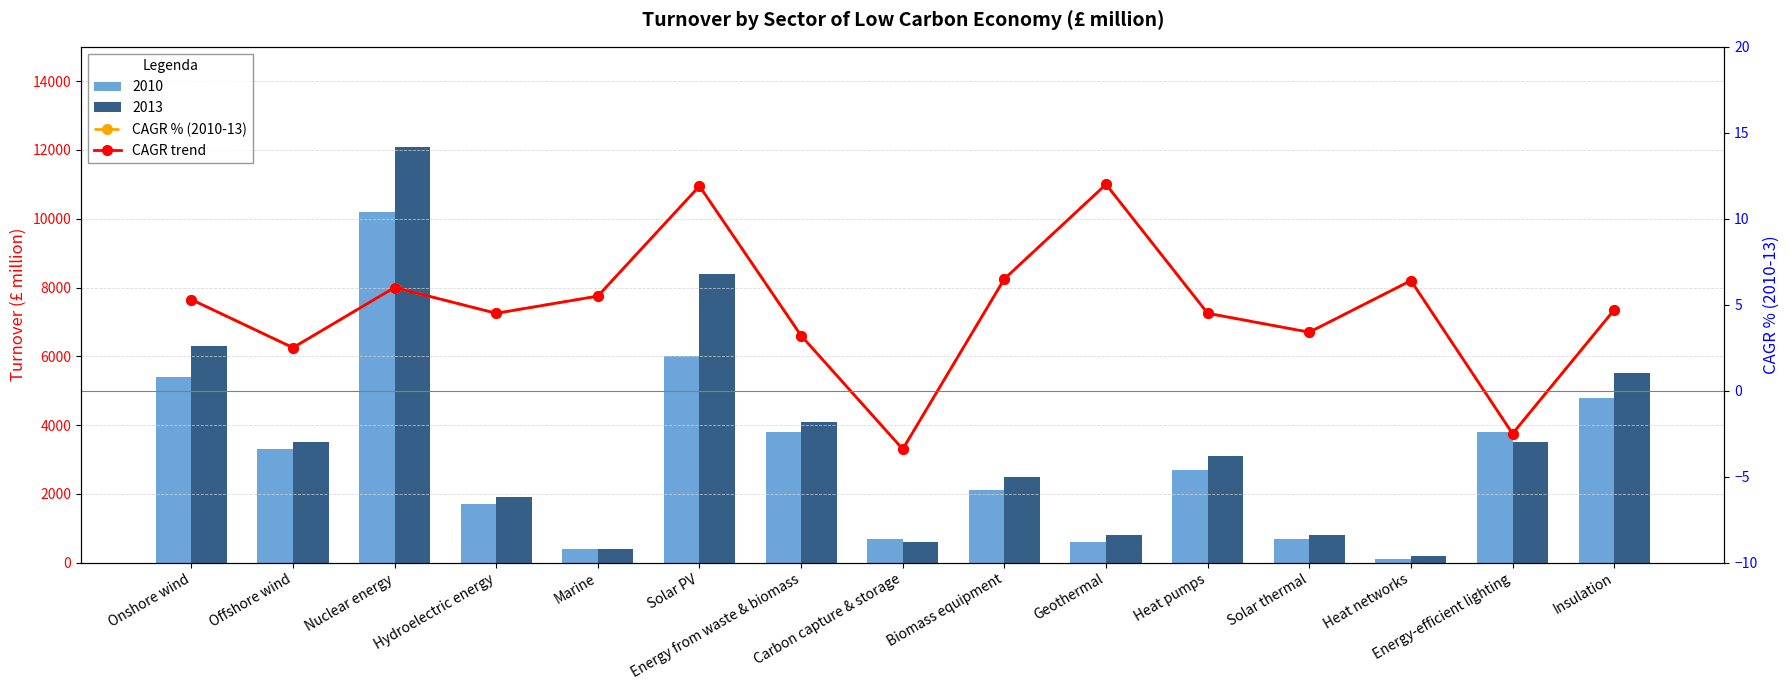

Which label corresponds to the largest value in the chart?

Geothermal